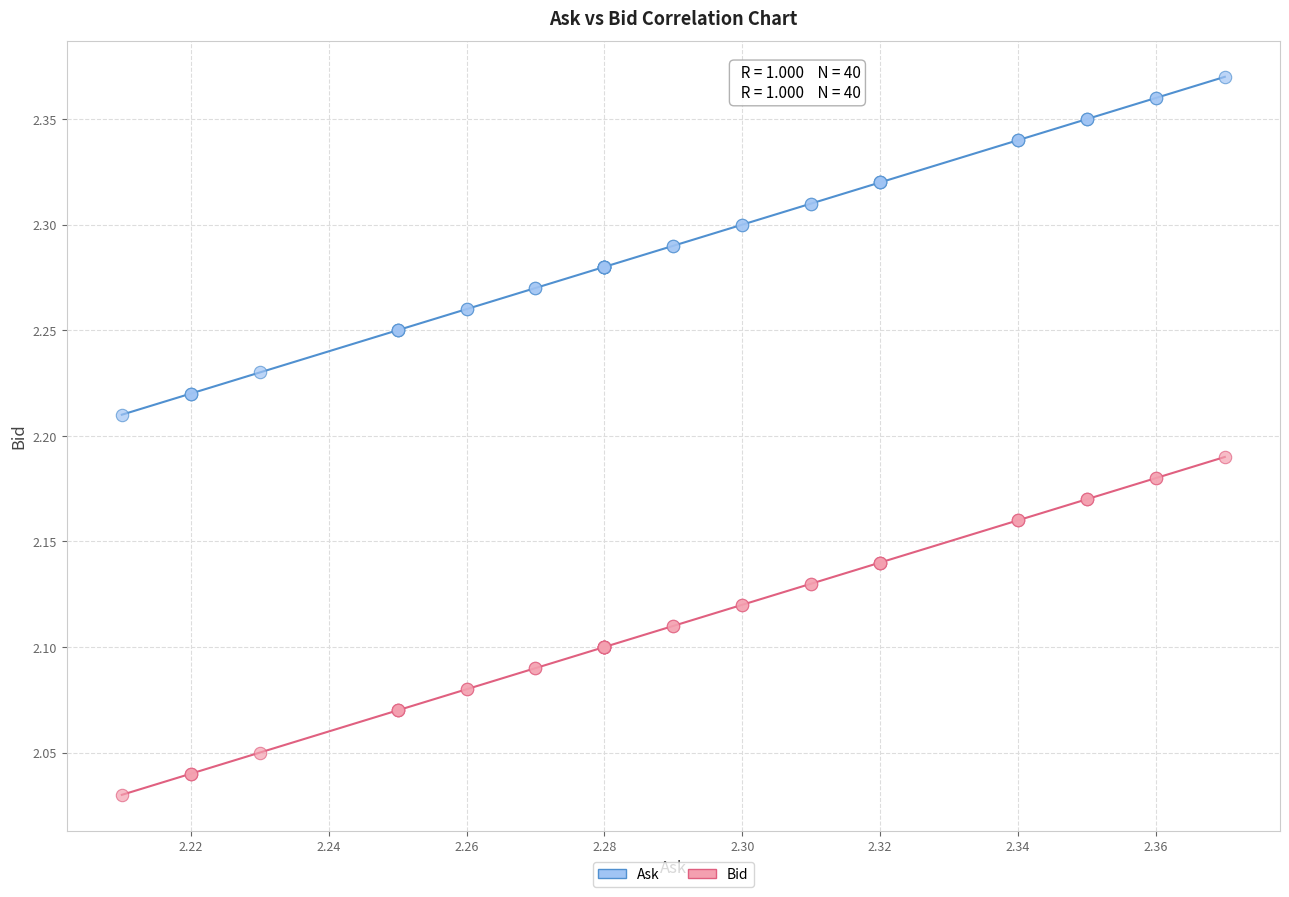

Which series reaches the maximum Y coordinate?

Ask